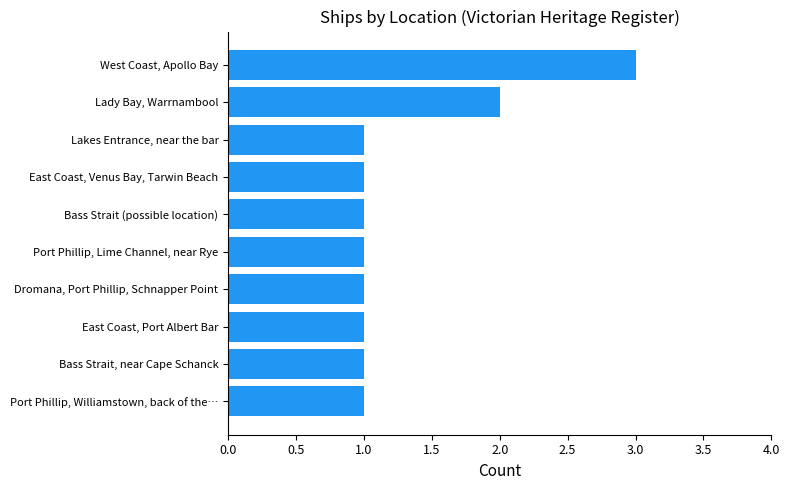

Reading top to bottom, transcribe all the data shown in this chart.

West Coast, Apollo Bay=3	Lady Bay, Warrnambool=2	Lakes Entrance, near the bar=1	East Coast, Venus Bay, Tarwin Beach=1	Bass Strait (possible location)=1	Port Phillip, Lime Channel, near Rye=1	Dromana, Port Phillip, Schnapper Point=1	East Coast, Port Albert Bar=1	Bass Strait, near Cape Schanck=1	Port Phillip, Williamstown, back of the…=1